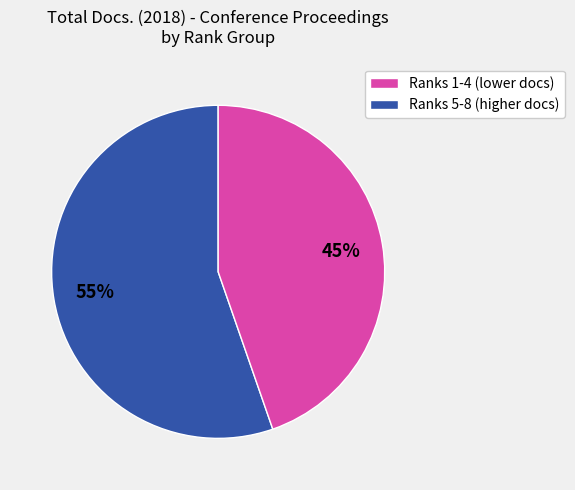

To the nearest percent, what is the average slice percentage?

50%